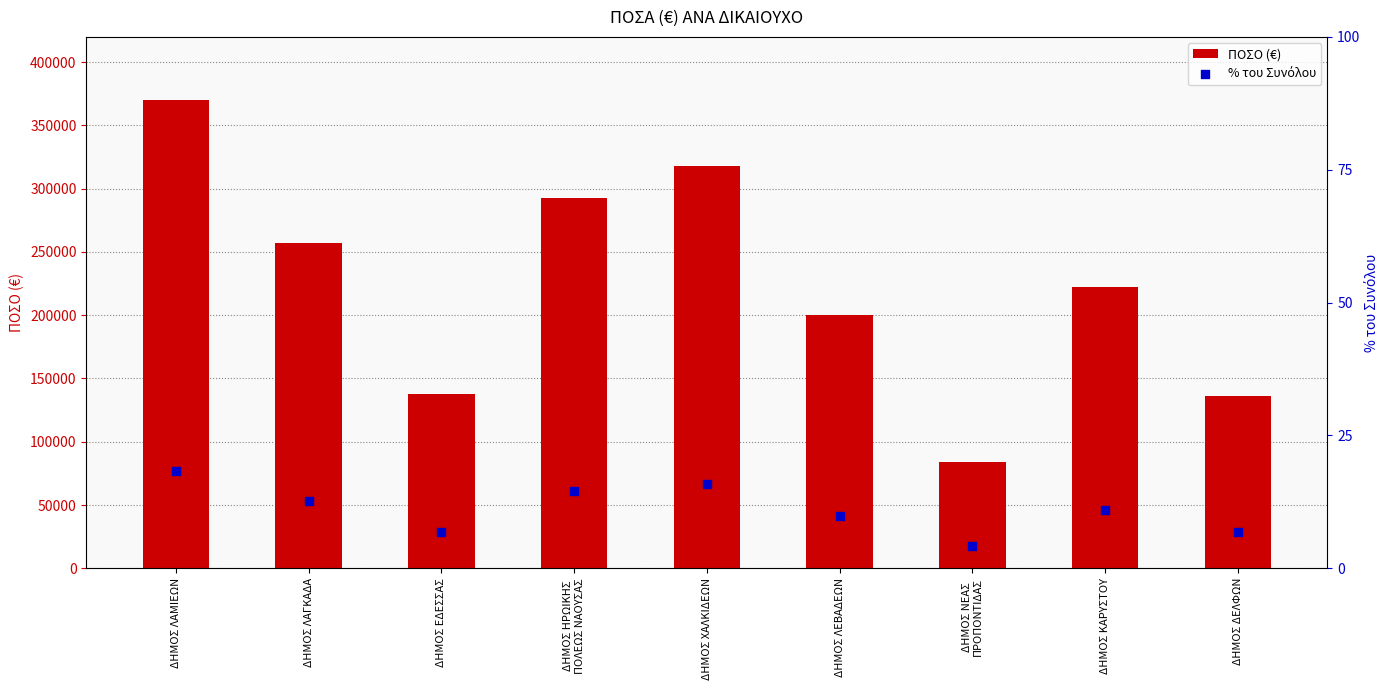

What is the total value across all series at ΔΗΜΟΣ ΚΑΡΥΣΤΟΥ?

222640.2